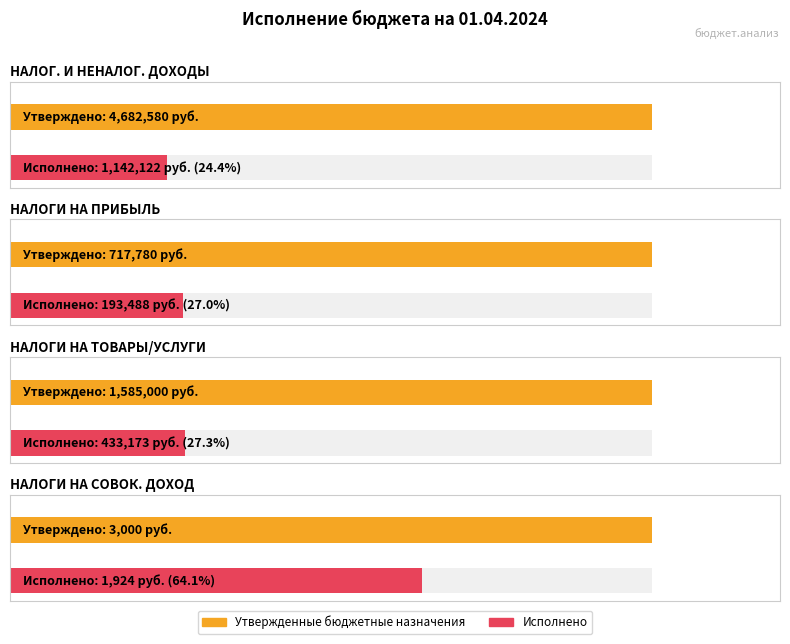

How many values in the Исполнено series are below 433172?

2